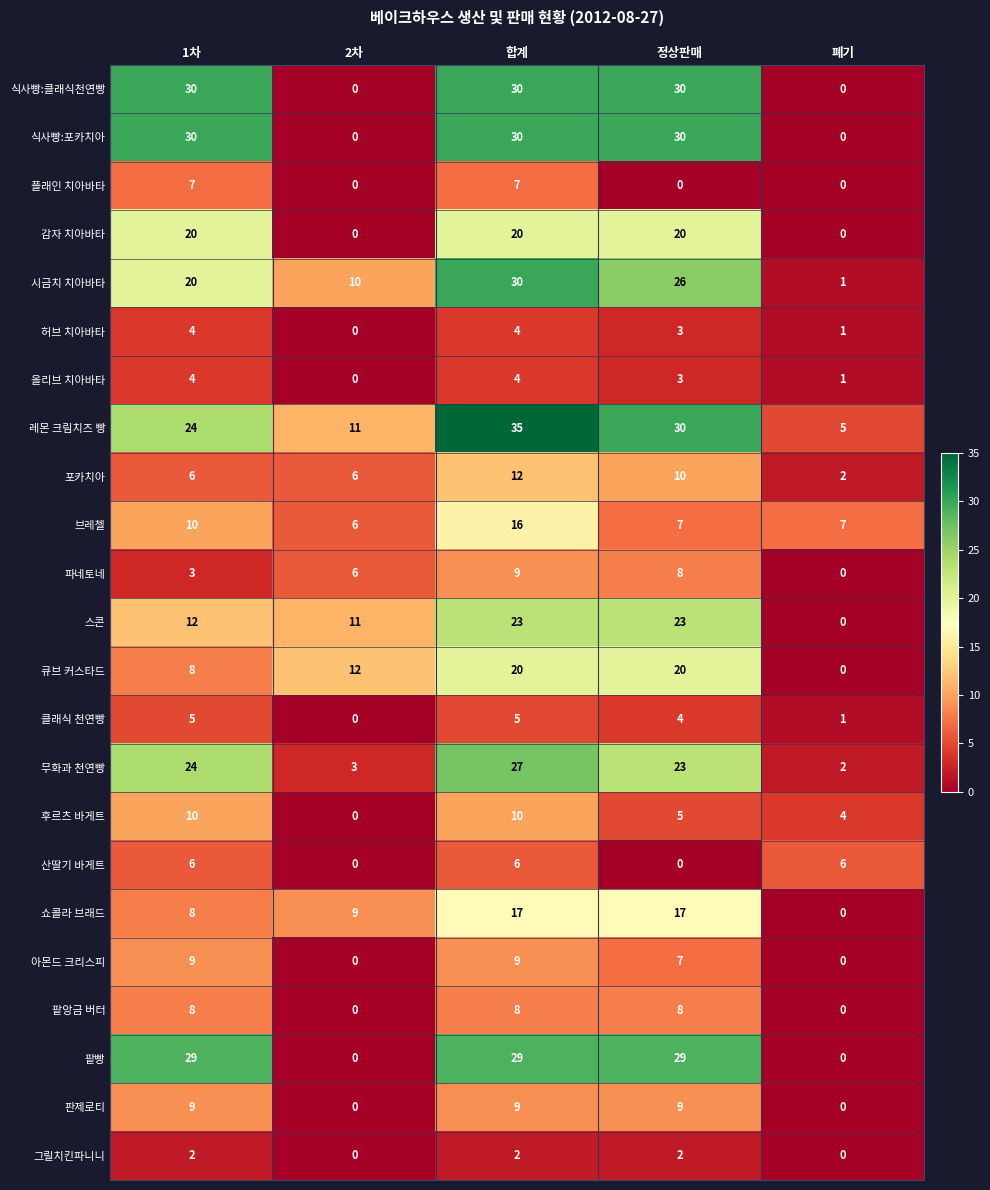

What is the difference between the highest and lowest values at 1차?

28